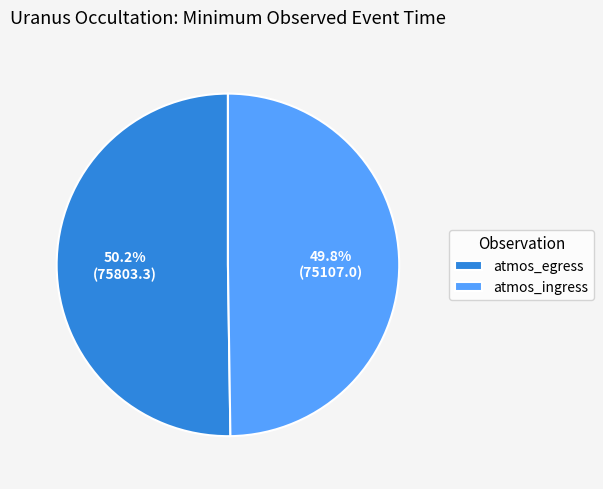

The atmos_egress slice represents 50% of the pie. True or false?

True